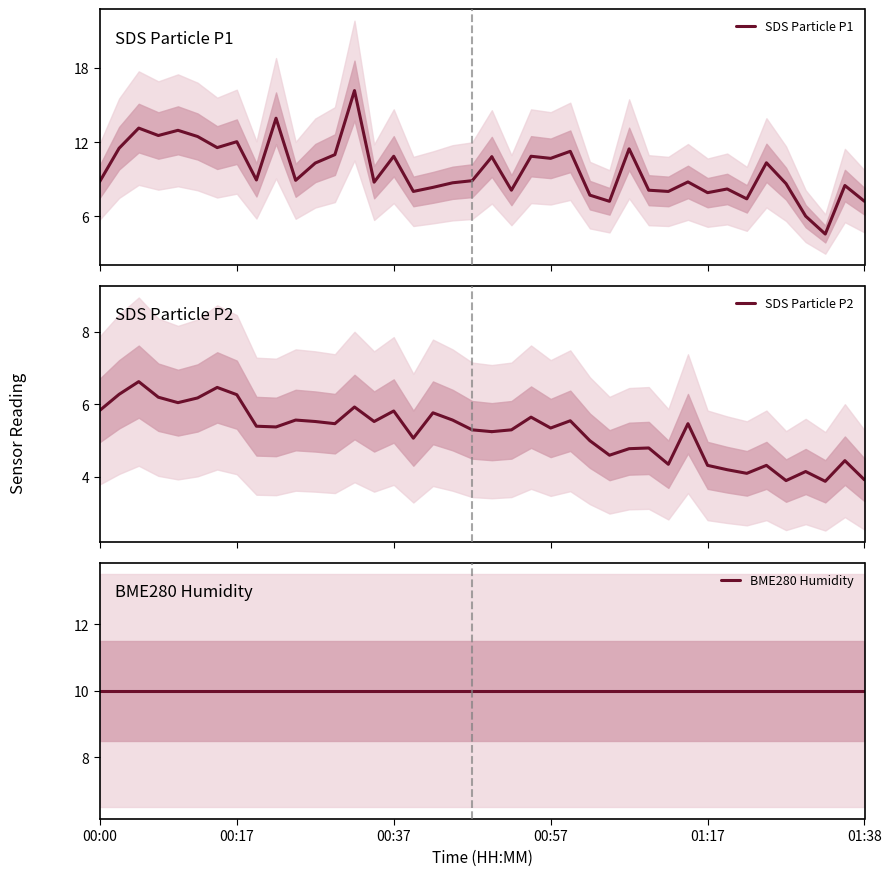

Between 11 and 17, which is larger?

11